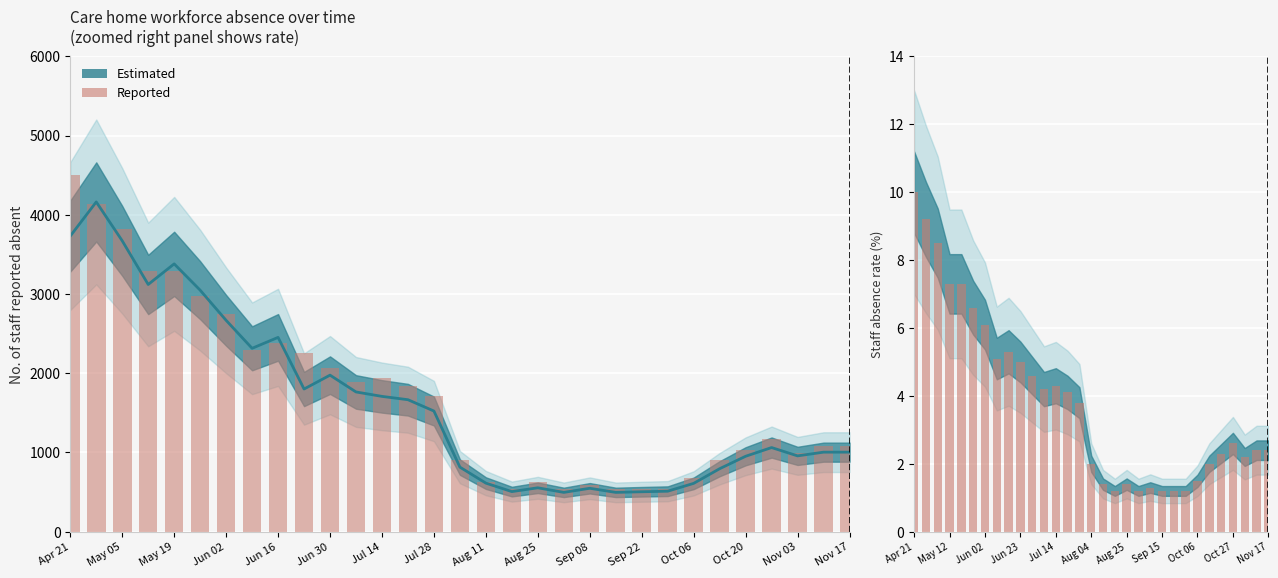

Reading left to right, extract all data points from this chart.

Reported (absence rate scaled): 4500.0	4140.0	3825.0	3285.0	3285.0	2970.0	2745.0	2295.0	2385.0	2250.0	2070.0	1890.0	1935.0	1845.0	1710.0	900.0	630.0	540.0	630.0	540.0	585.0	540.0	540.0	540.0	675.0	900.0	1035.0	1170.0	990.0	1080.0	1080.0
Reported: 10.0	9.2	8.5	7.3	7.3	6.6	6.1	5.1	5.3	5.0	4.6	4.2	4.3	4.1	3.8	2.0	1.4	1.2	1.4	1.2	1.3	1.2	1.2	1.2	1.5	2.0	2.3	2.6	2.2	2.4	2.4